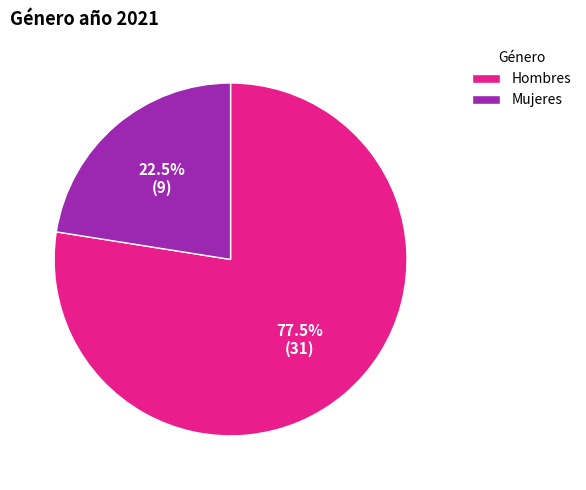

What is the ratio of the value at Mujeres to the value at Hombres?

0.3